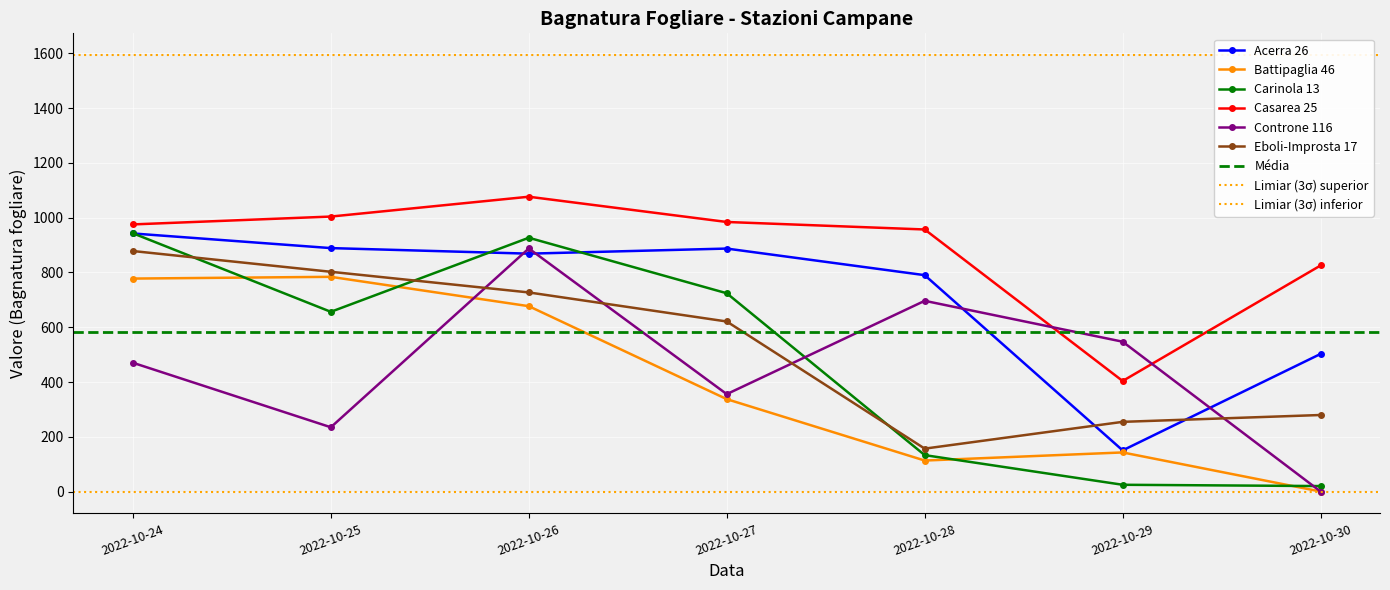

Which series contains the highest Y value?

Casarea 25